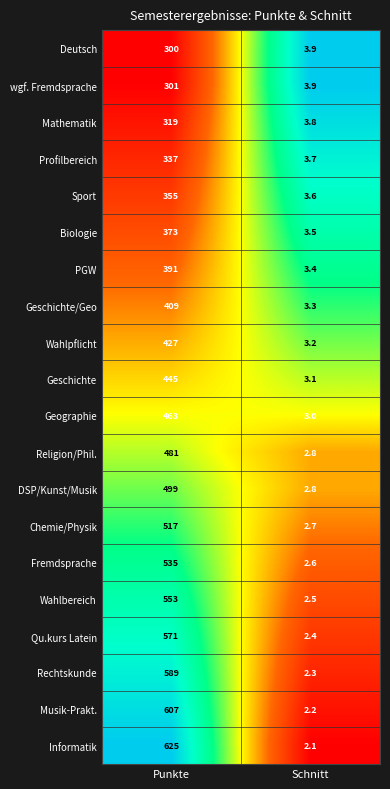

Which series has the largest total across all categories?

Informatik